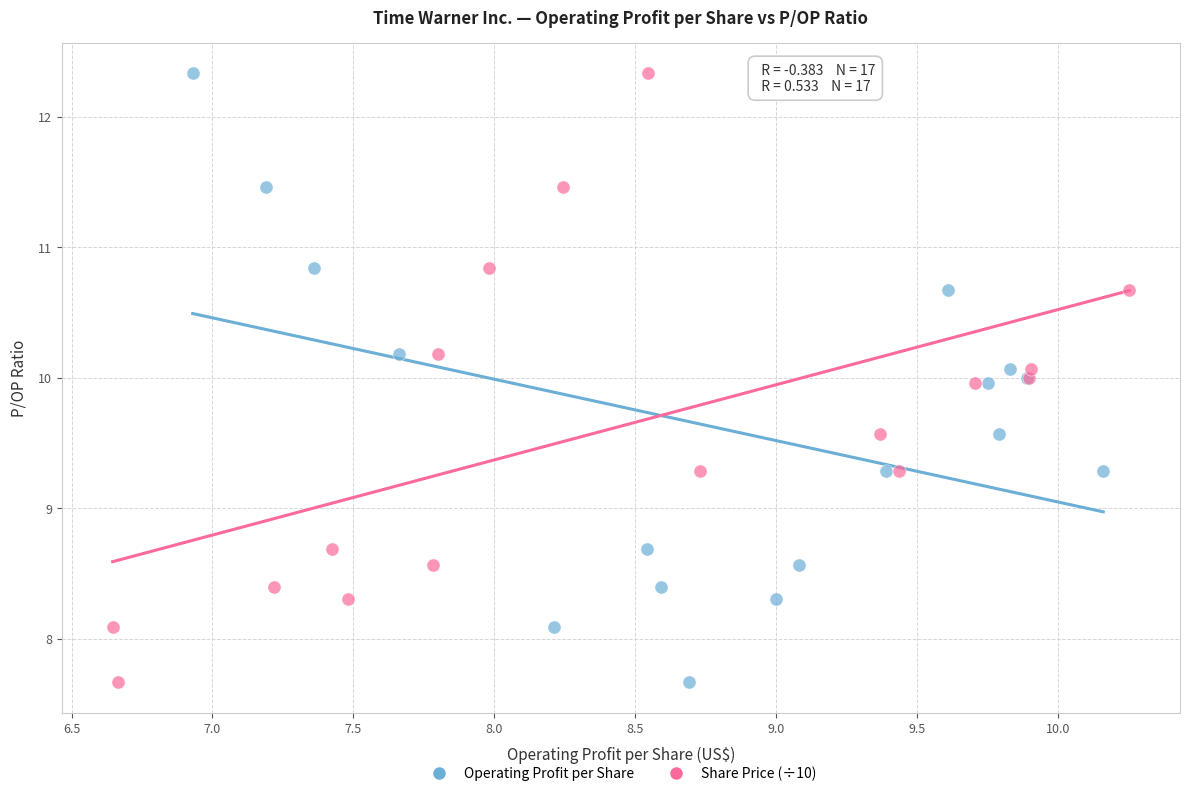

What are all the series names shown in the legend?

Operating Profit per Share, Share Price (÷10)